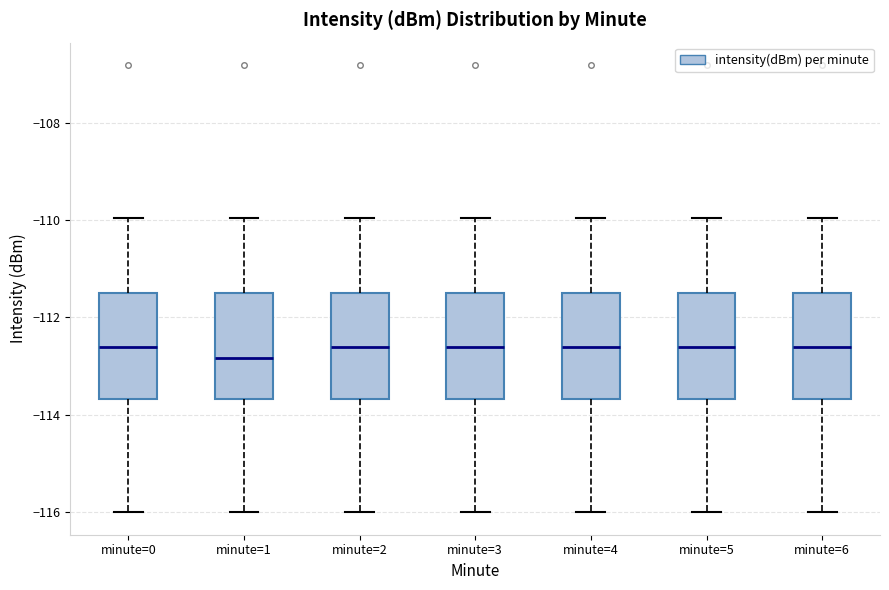

Where does the median line of the box for minute=3 sit on the y-axis? The values are not printed on the chart, so give them approximately, as read against the axis.

-112.6